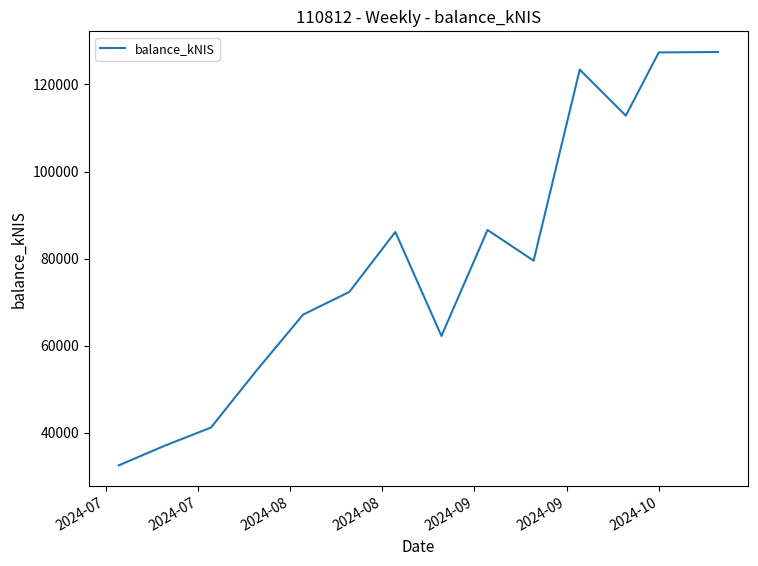

How many lines are shown in the chart?

1